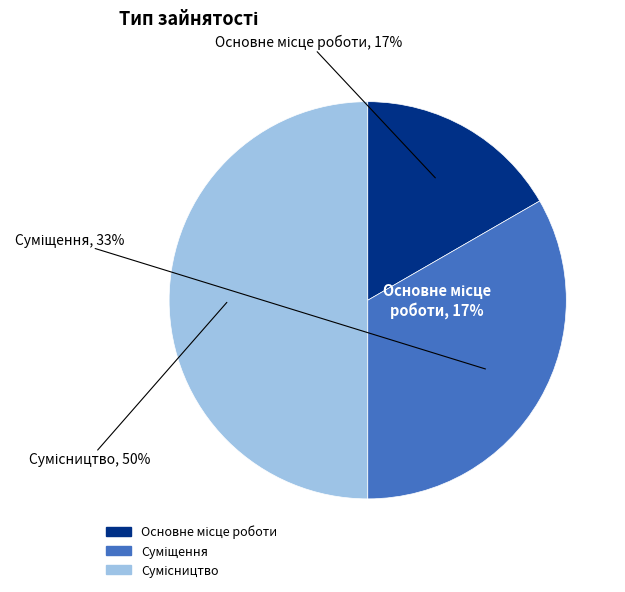

How many segments does this pie chart have?

3